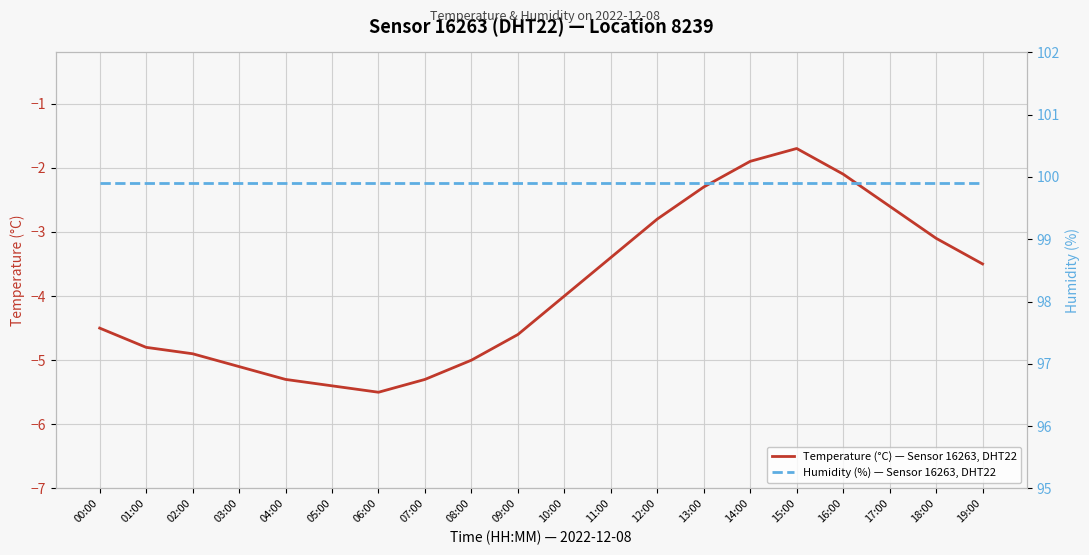

What is the difference between the maximum and minimum values in the Temperature (°C) — Sensor 16263, DHT22 series?

3.8